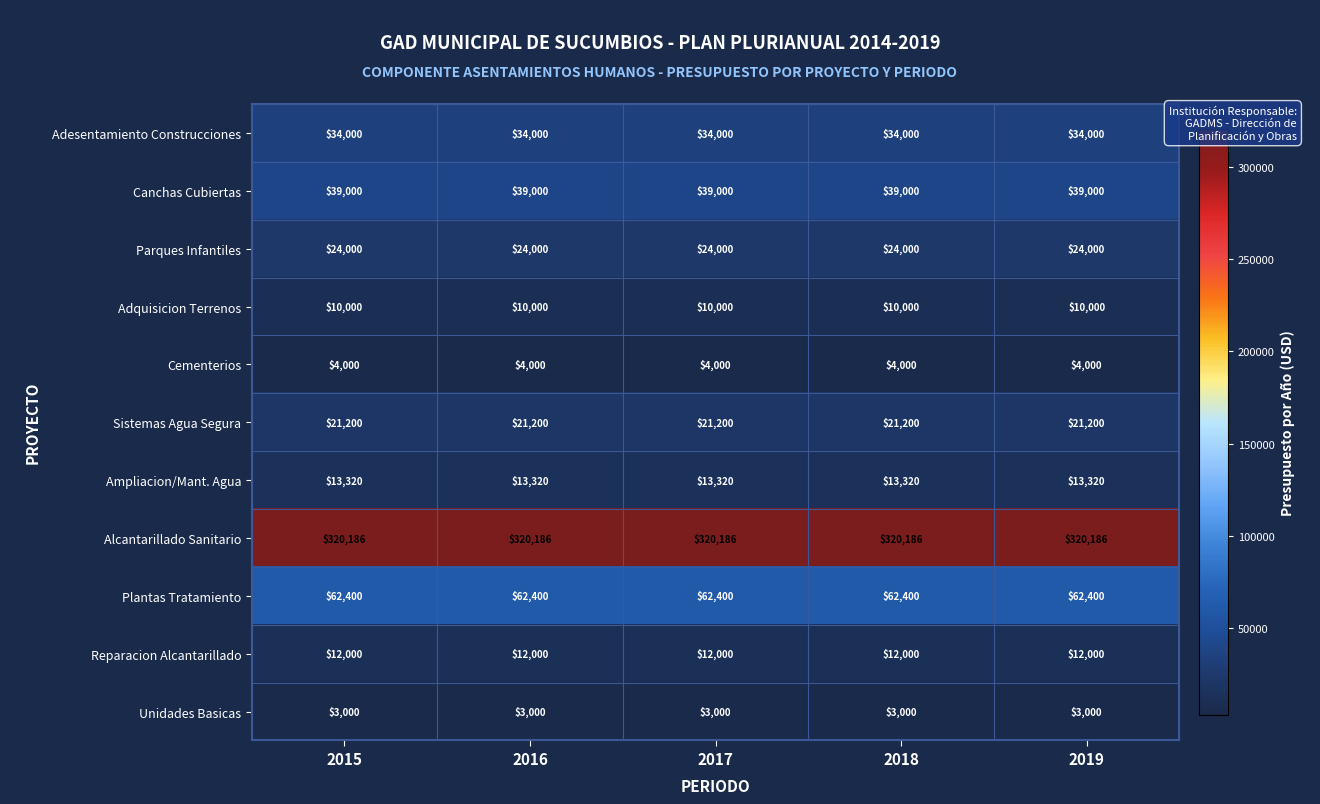

Is the value of Adquisicion Terrenos at 2018 greater than the value of Sistemas Agua Segura at 2019?

No